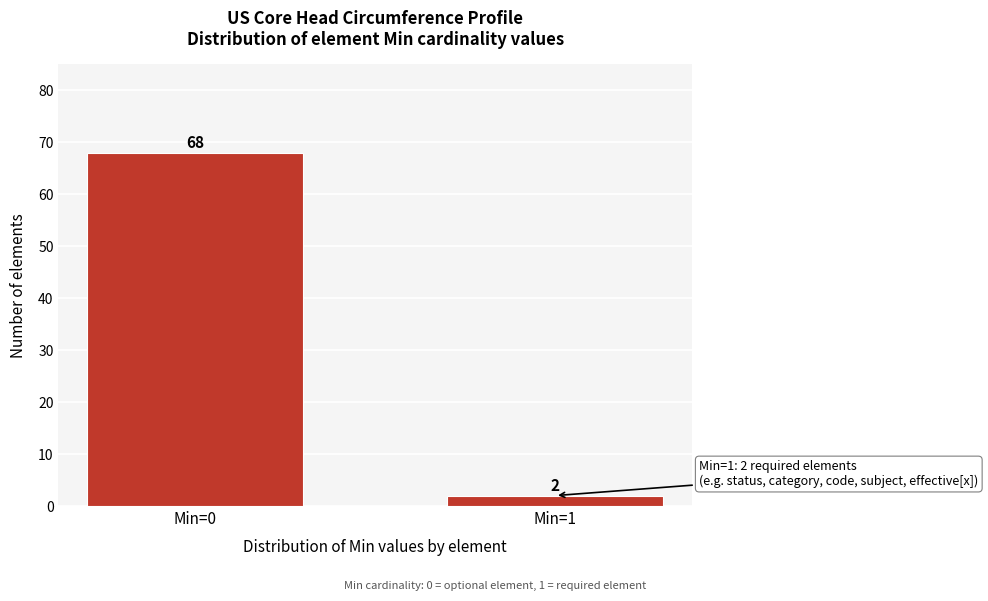

Reading right to left, what are all the values shown in this chart?

Min=1=2	Min=0=68